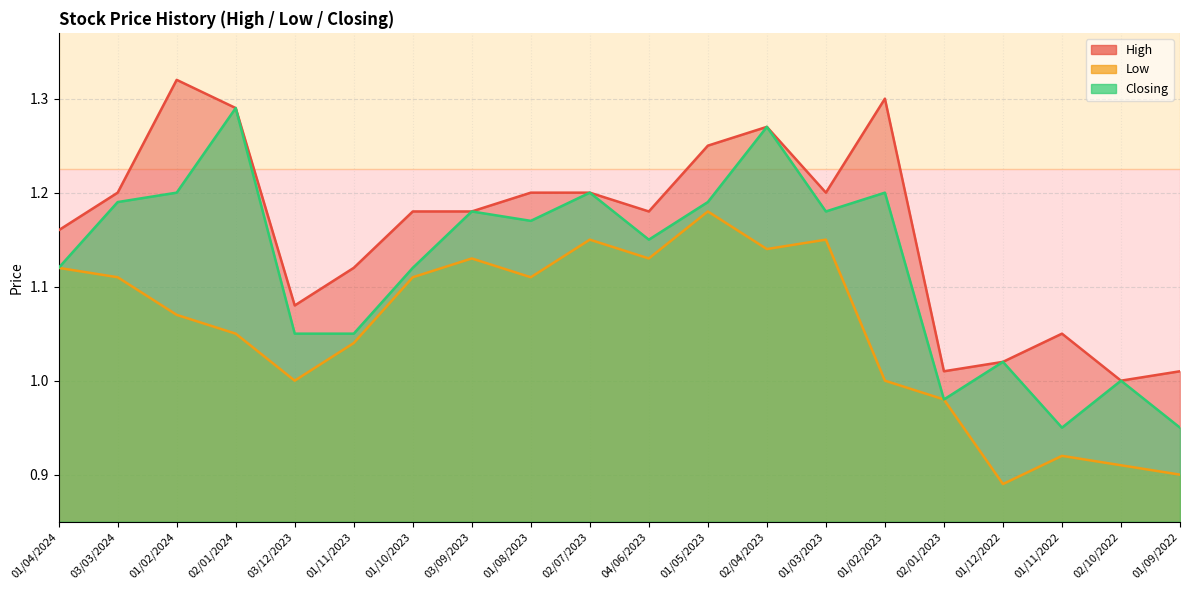

How many lines are shown in the chart?

3